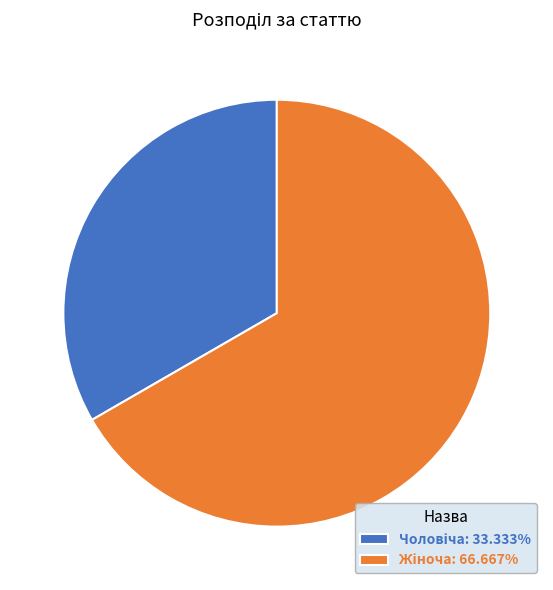

How many segments does this pie chart have?

2